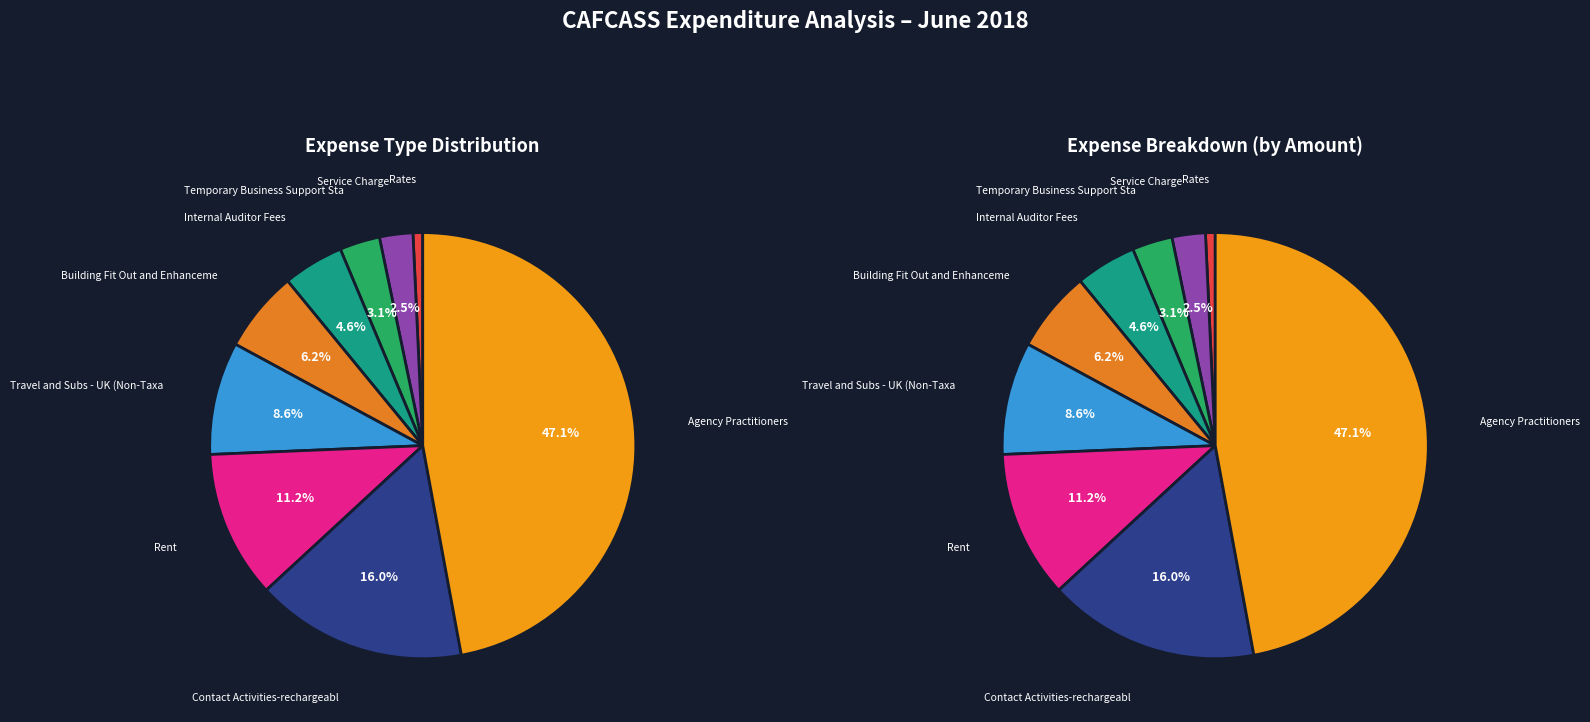

Is it true that Temporary Business Support Sta is 3% of the pie?

True